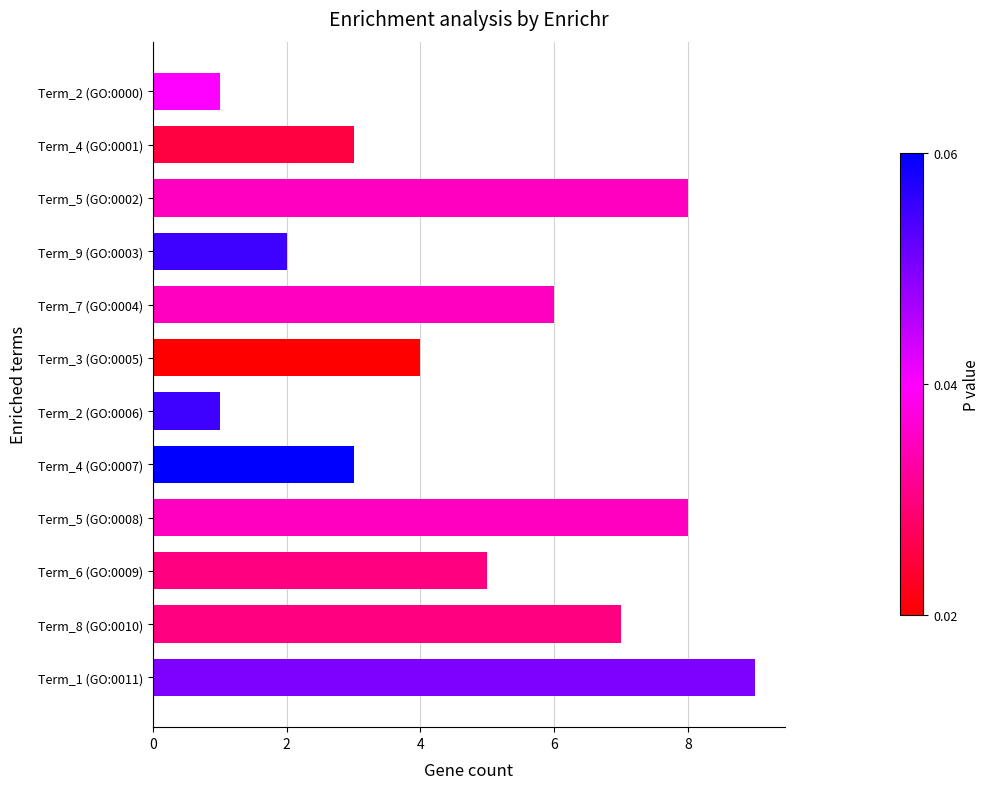

What is the change in value from Term_2 (GO:0000) to Term_3 (GO:0005)?

+3